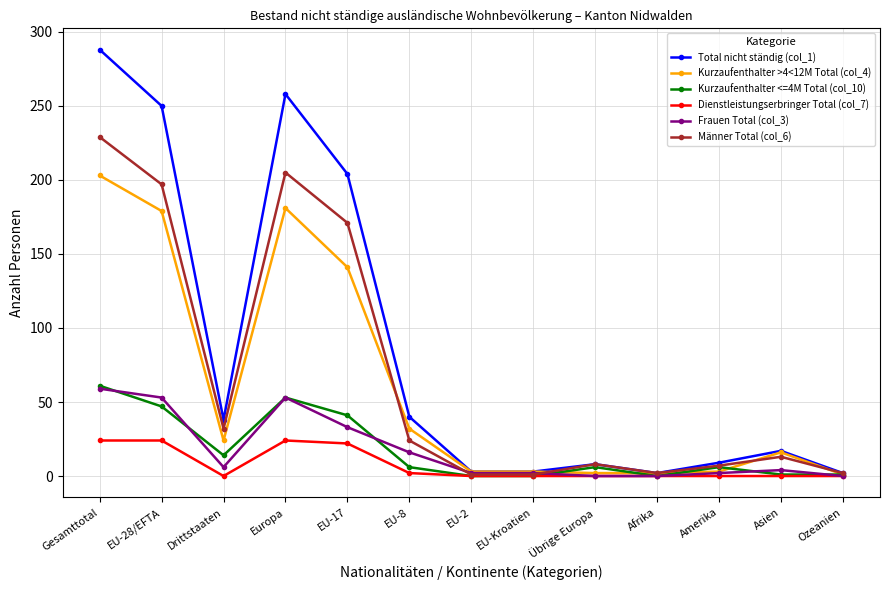

The value of Frauen Total (col_3) at EU-2 is 2. True or false?

True